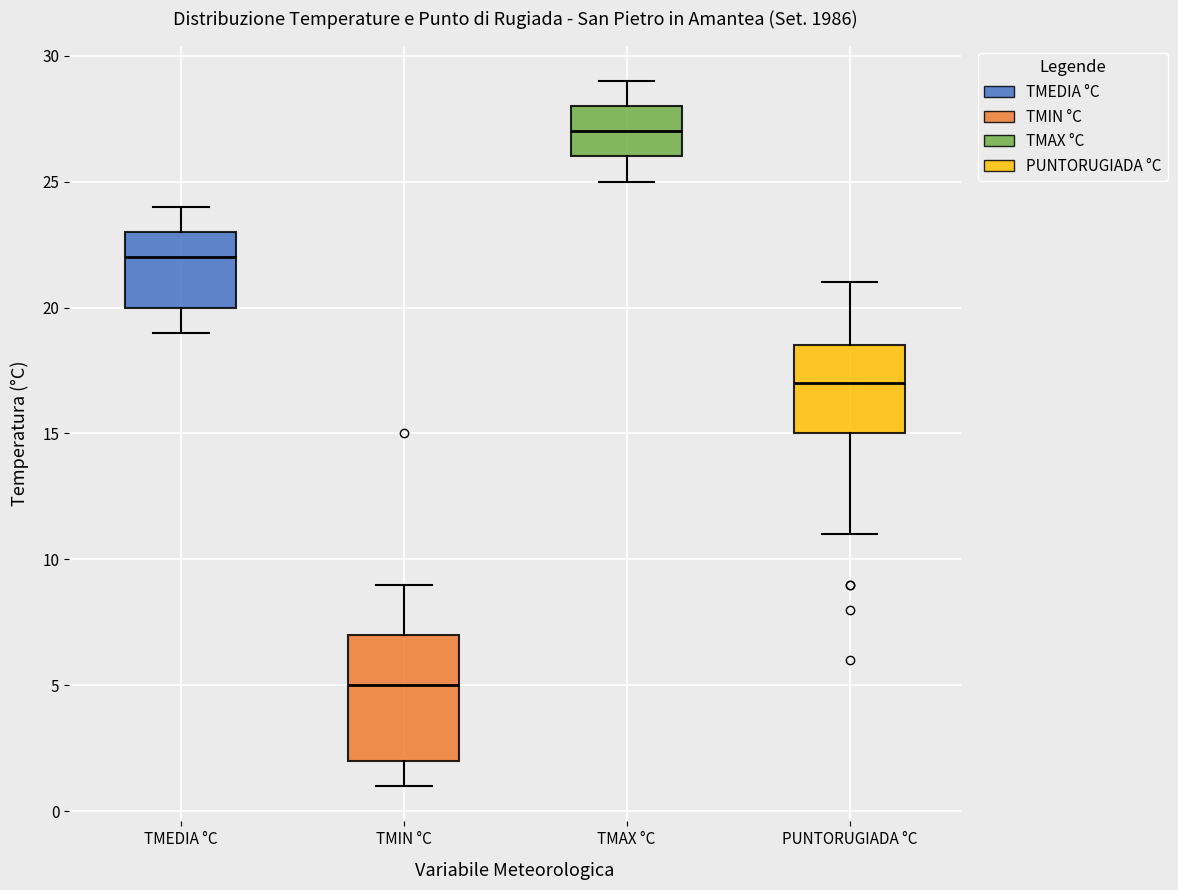

Comparing the boxes themselves (not the whiskers), which one is the tallest?

TMIN °C